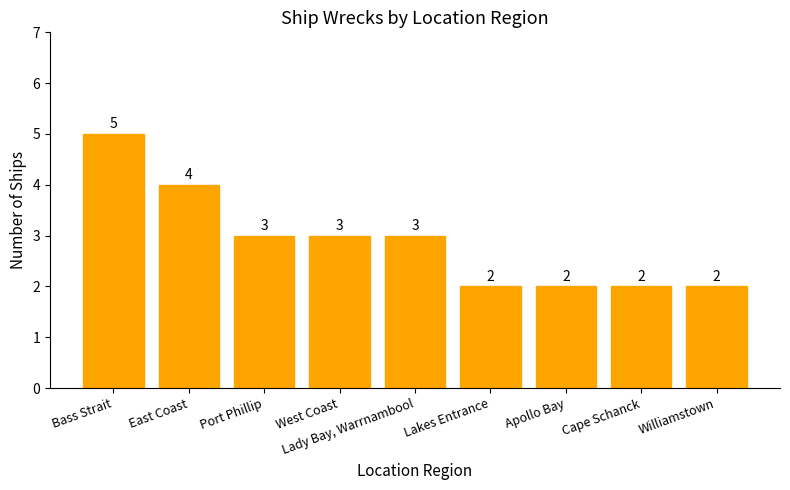

What is the difference between the maximum and minimum values?

3